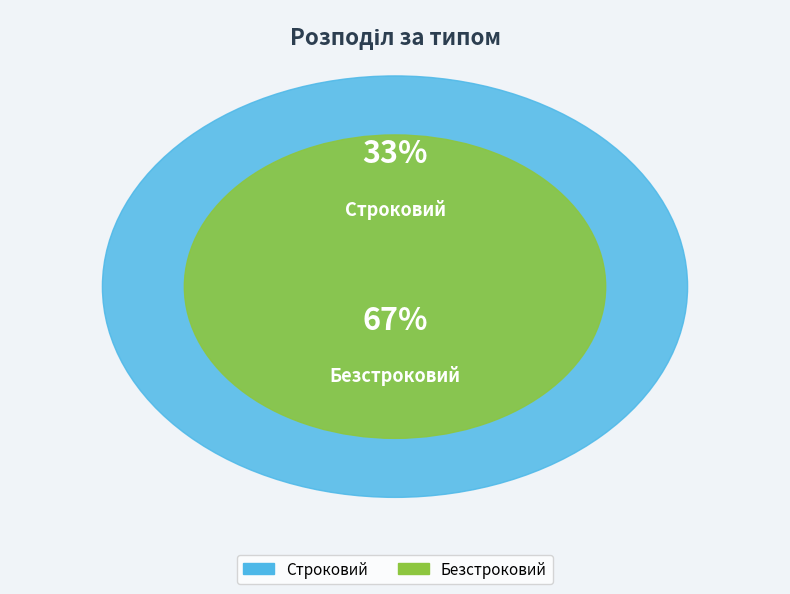

True or false: Безстроковий accounts for 67% of the total.

True